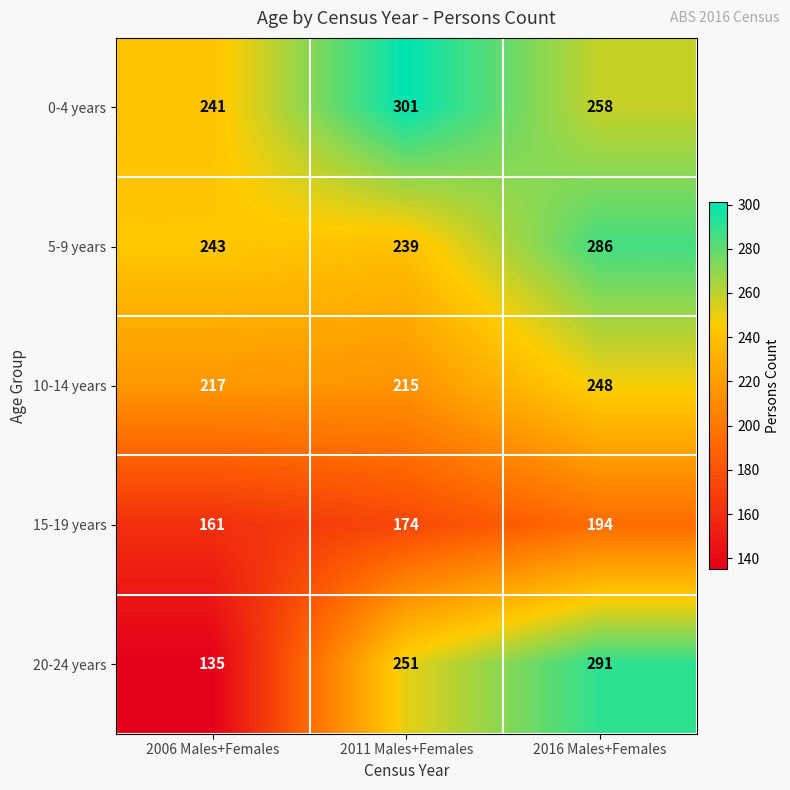

Which category has the highest value across all series?

2011 Males+Females